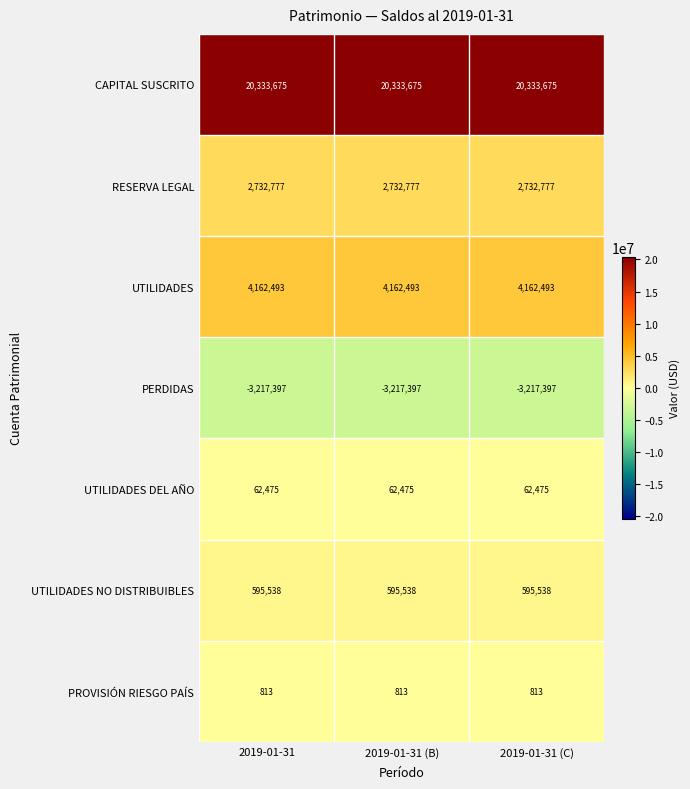

What is the greatest value displayed?

20333675